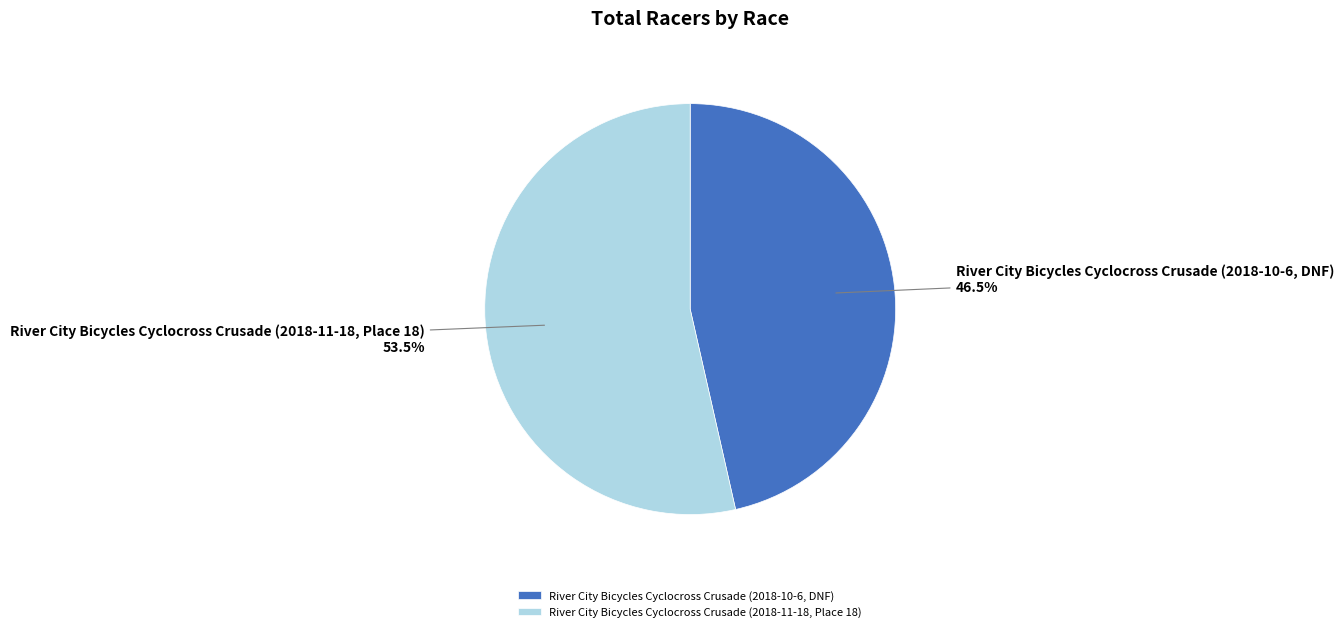

Which category has the smallest portion of the pie?

River City Bicycles Cyclocross Crusade (2018-10-6, DNF)